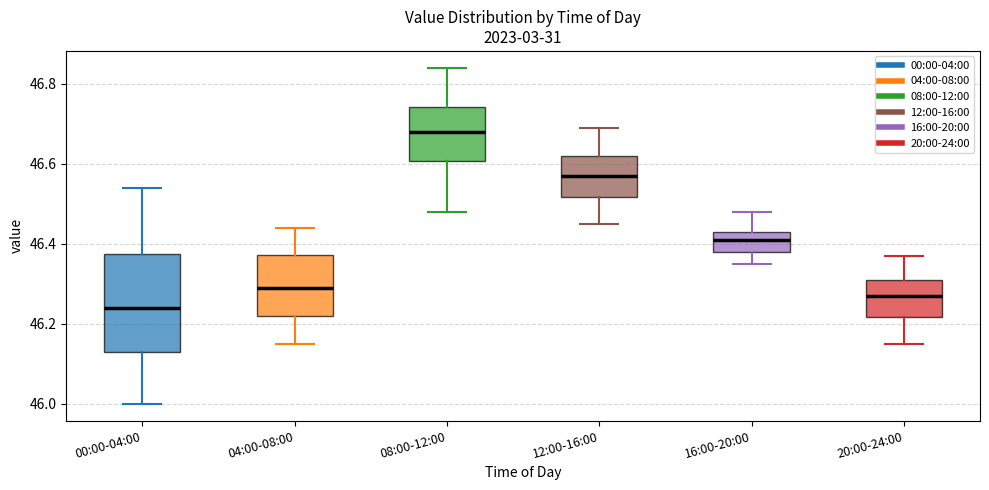

Which box's median line is the lowest?

00:00-04:00